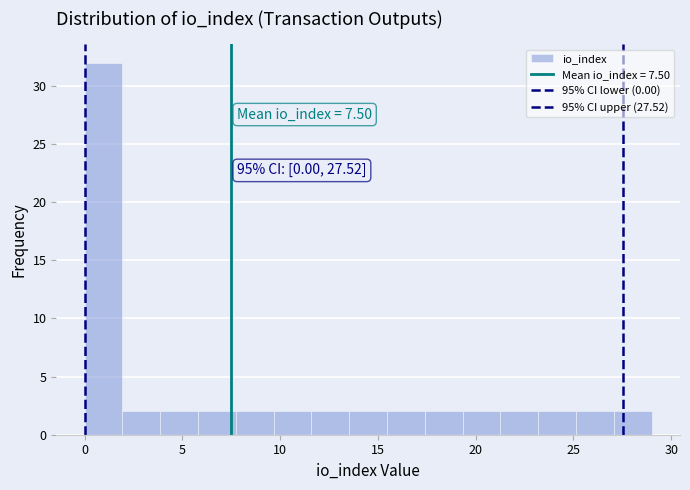

Read against the x-axis, roughly where is the centre of the tallest bar?

1.0